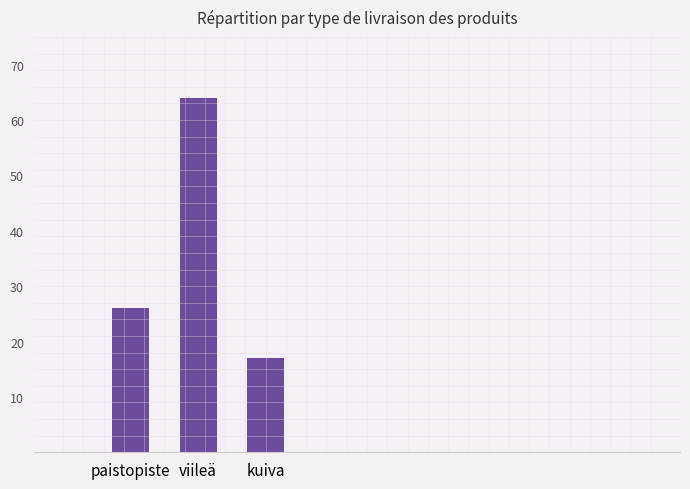

What position from the left is viileä?

2